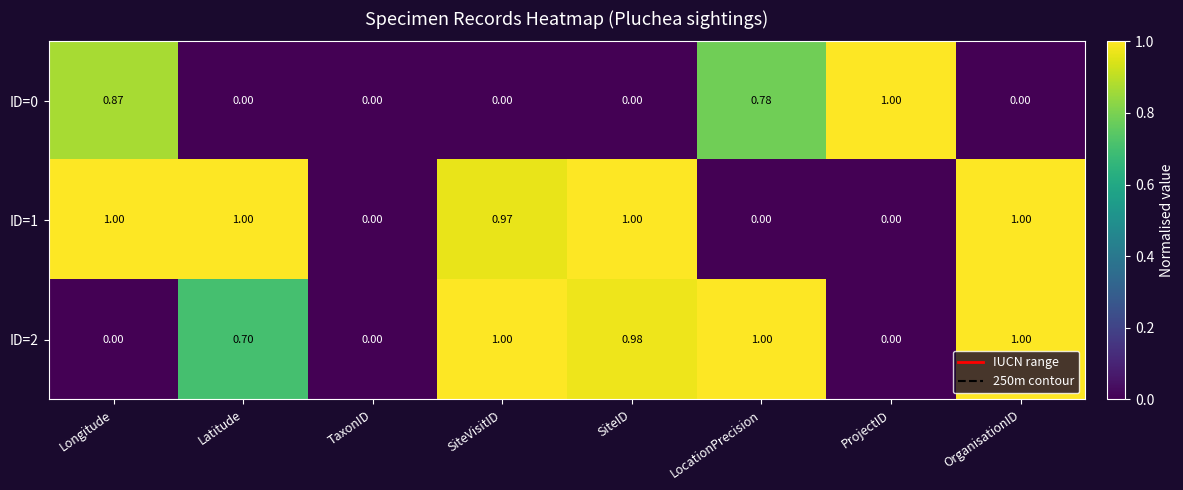

Is the value of ID=2 at OrganisationID greater than the value of ID=1 at ProjectID?

Yes